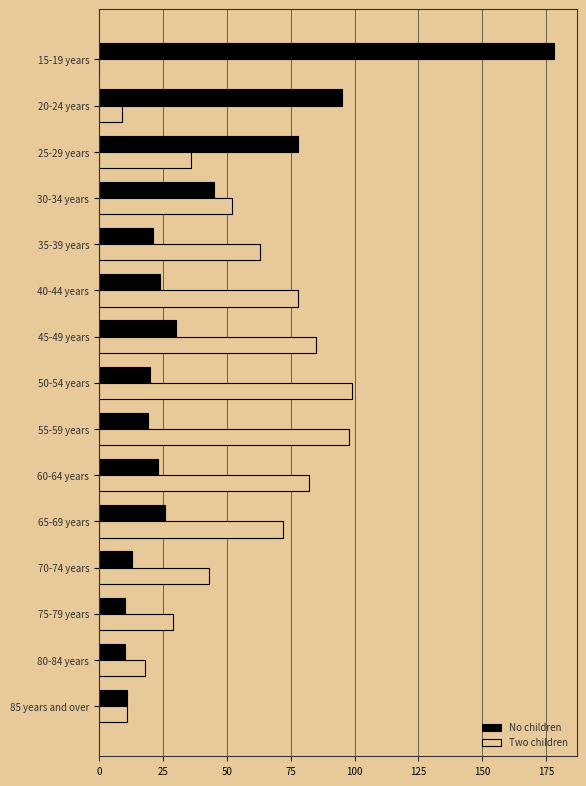

How many positive values does the Two children series have?

14